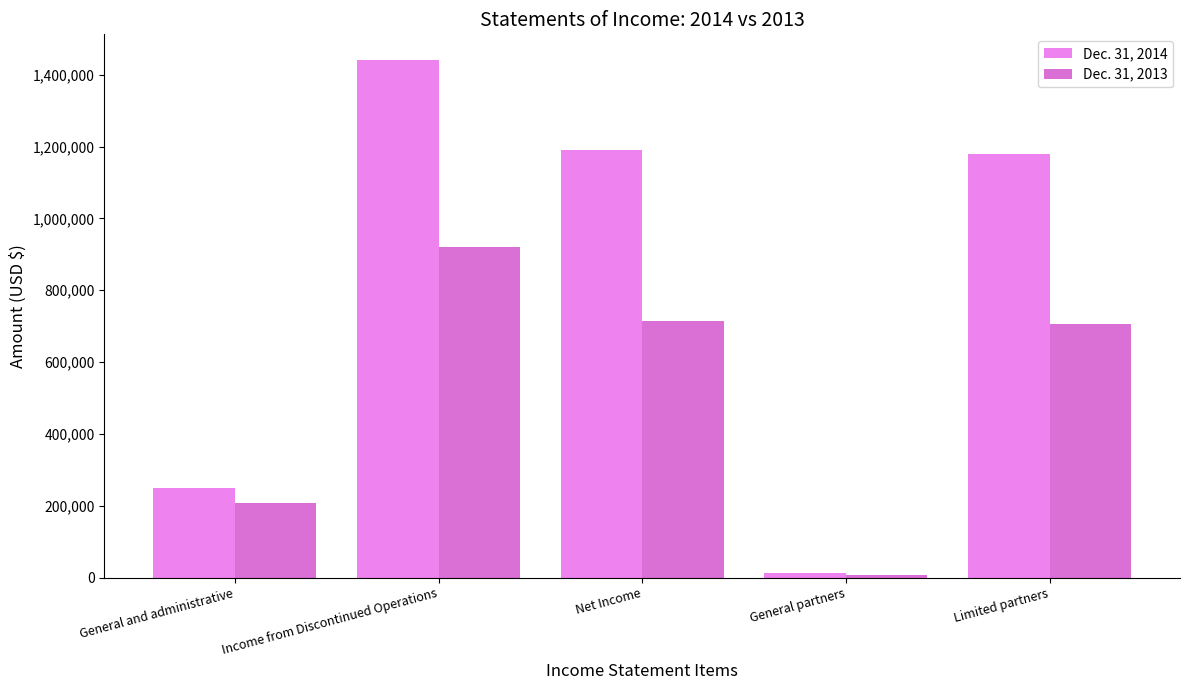

What value does the Dec. 31, 2013 series have at Limited partners, to the nearest 100?

706400